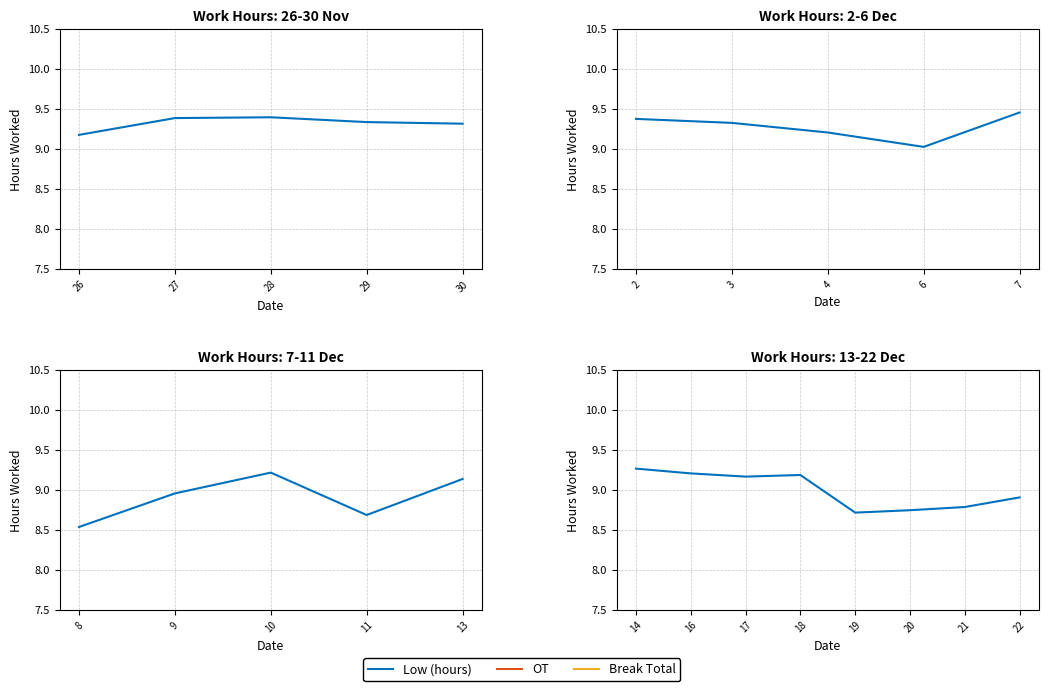

How many lines are shown in the chart?

3